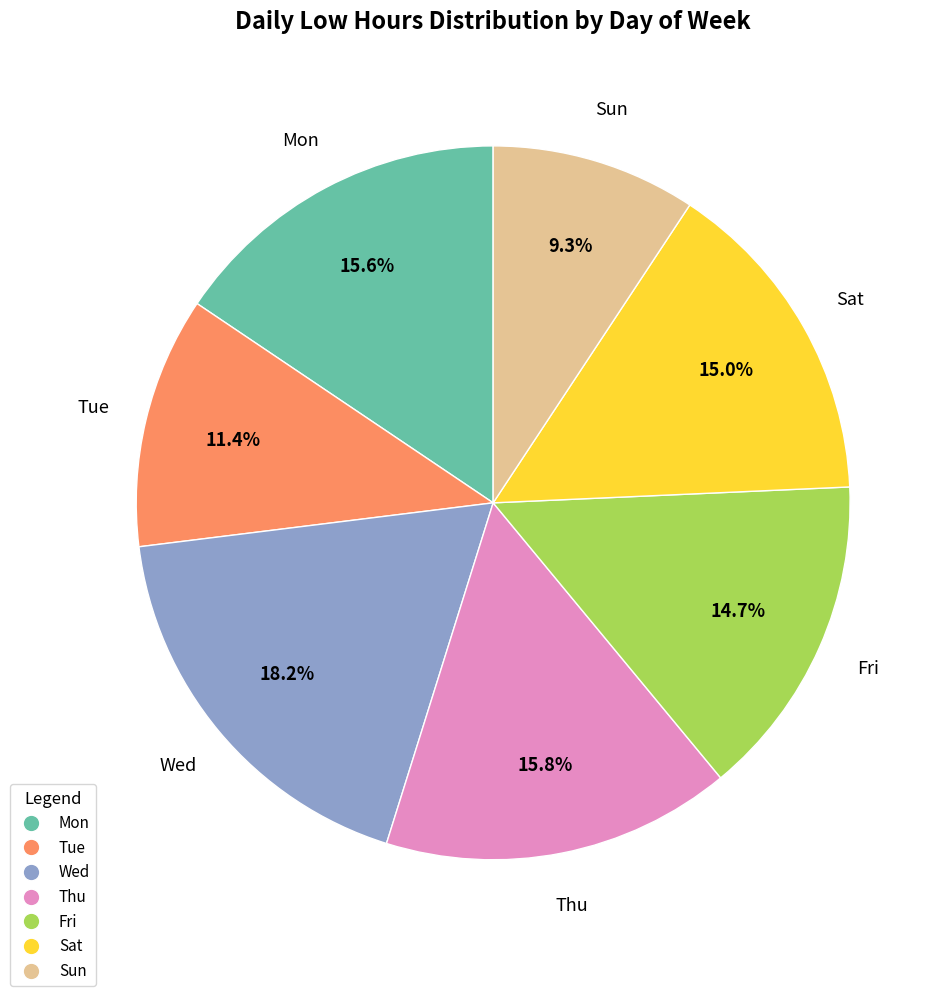

Is Fri the majority of the pie?

No